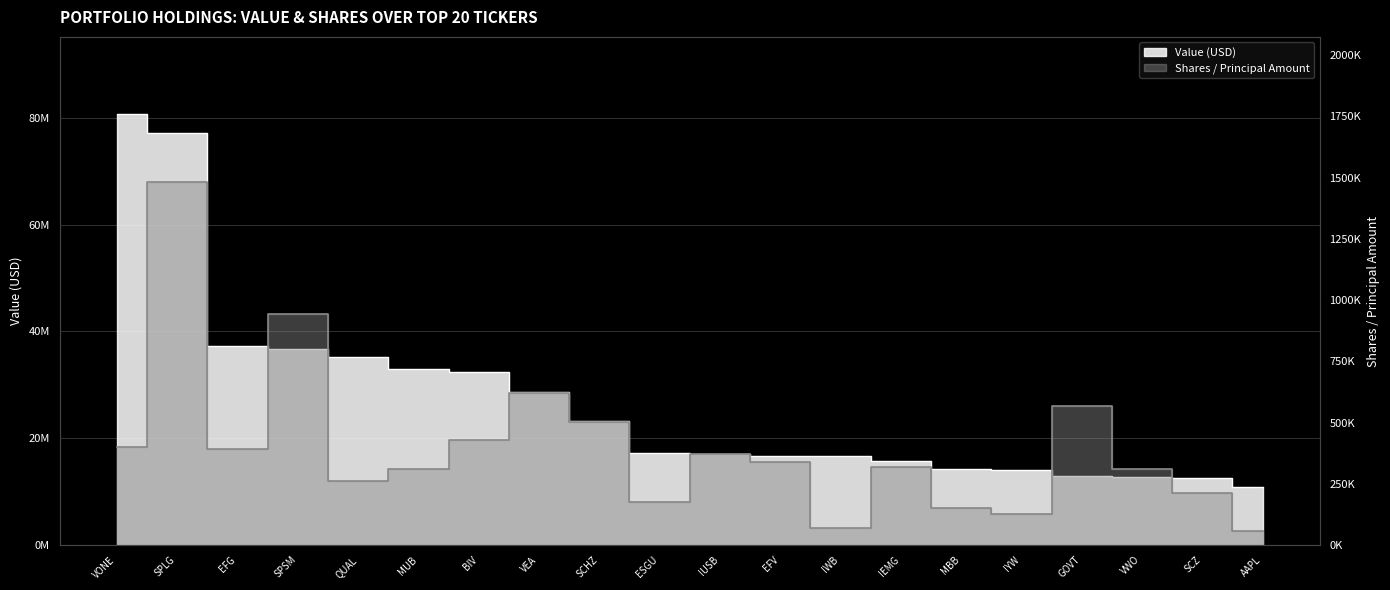

True or false: Value and Shares or principal amount intersect in this chart.

False